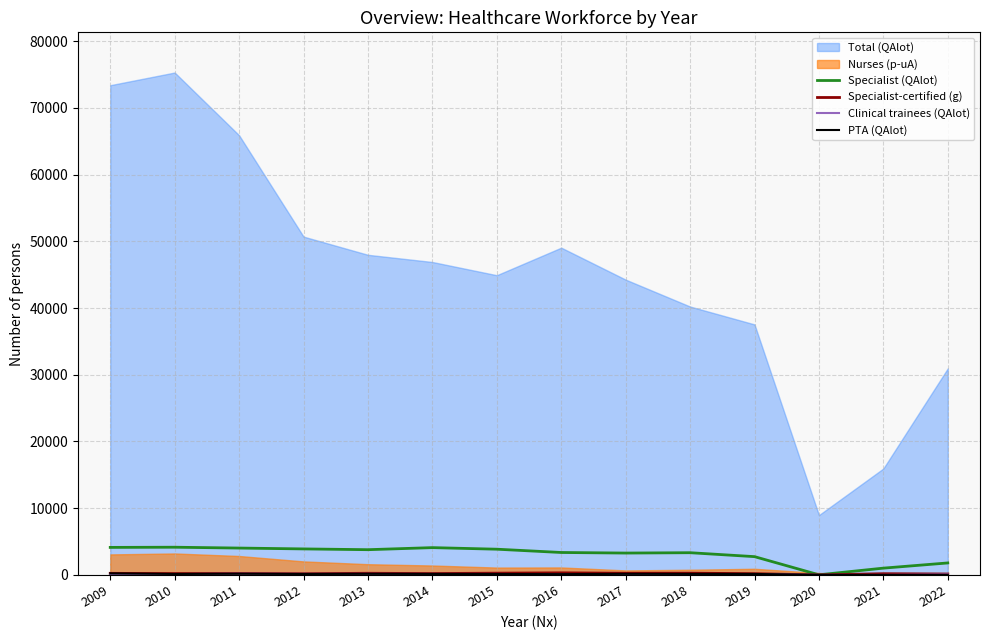

At how many categories does at least one series exceed 819?

13